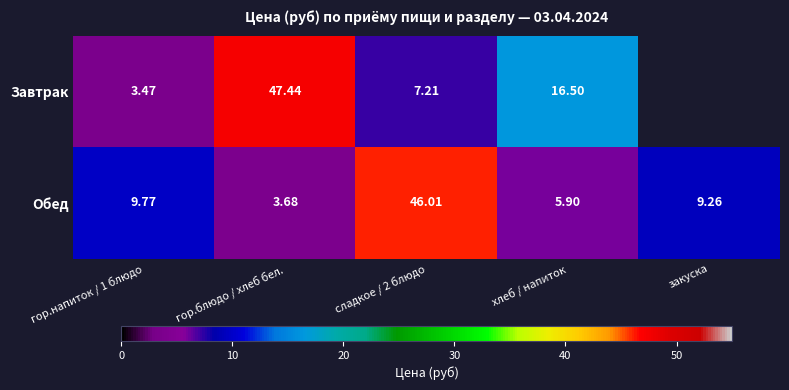

Between гор.блюдо / хлеб бел. and сладкое / 2 блюдо, which series saw the biggest shift?

Обед